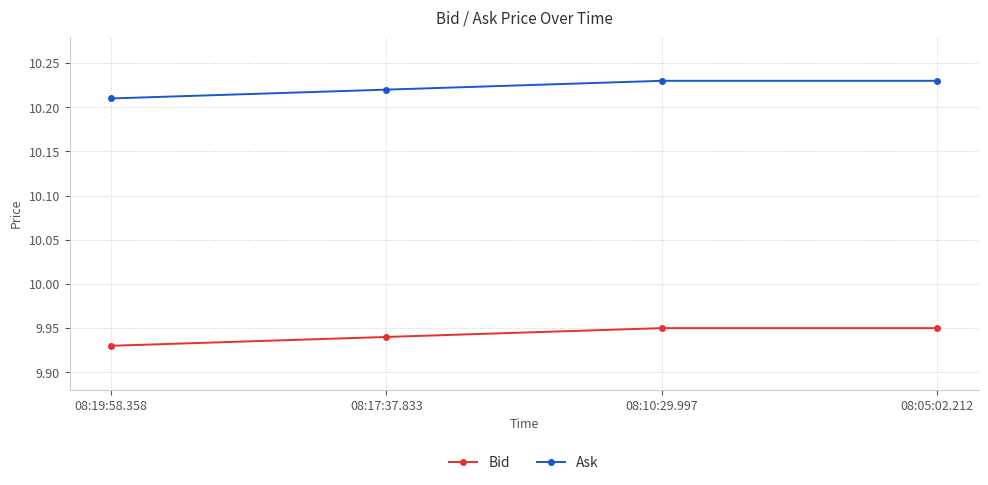

True or false: Bid and Ask cross at least once.

False